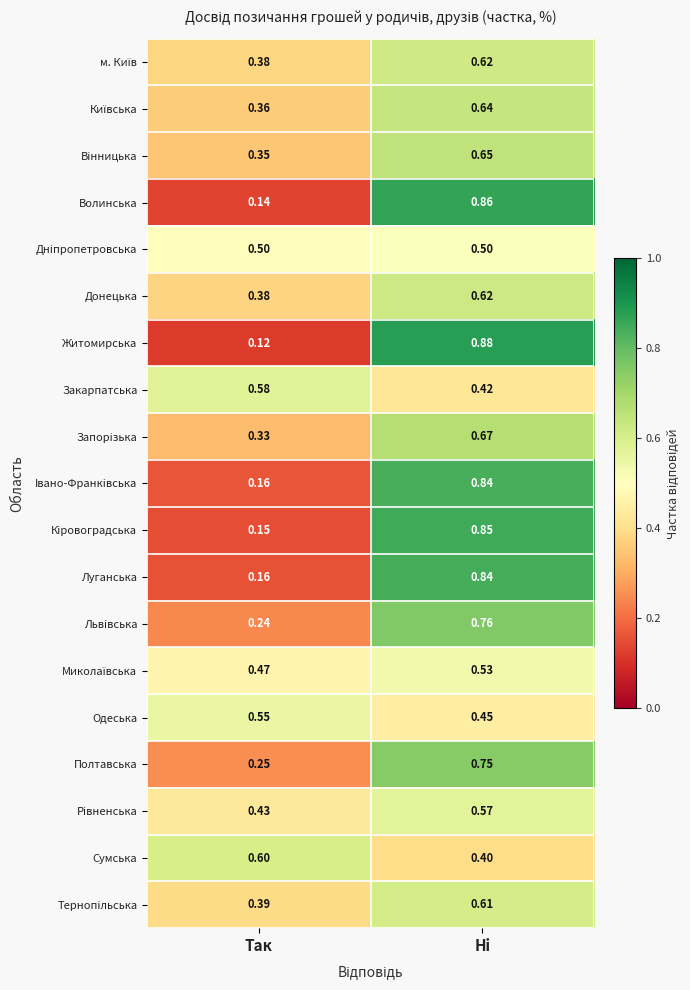

Where is Кiровоградська nearest to the value 0?

Так